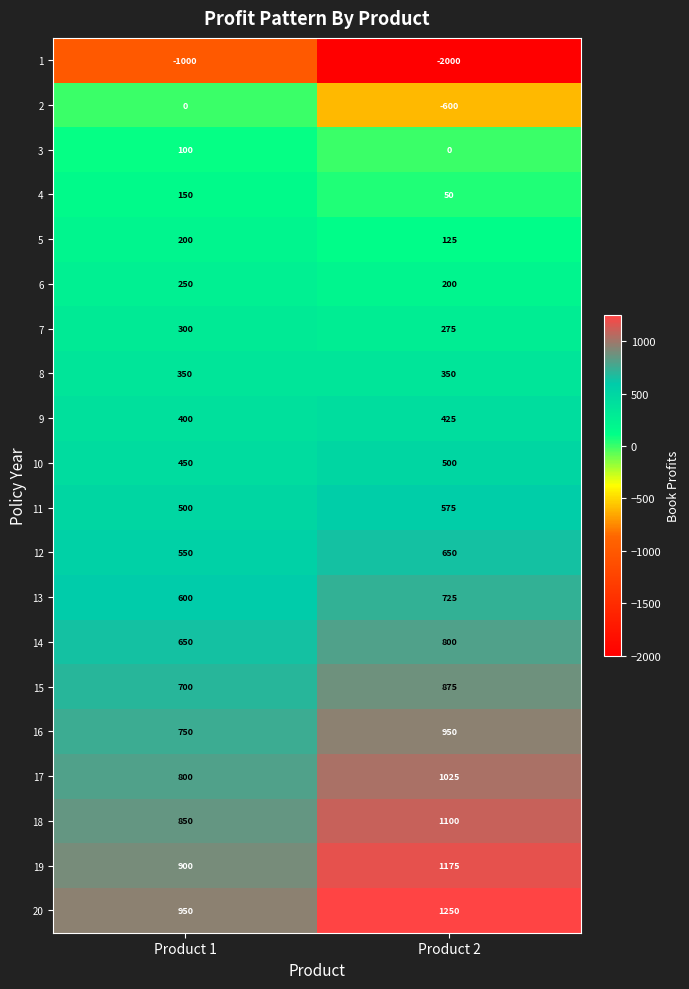

Where is 12 nearest to the value 600?

Product 1